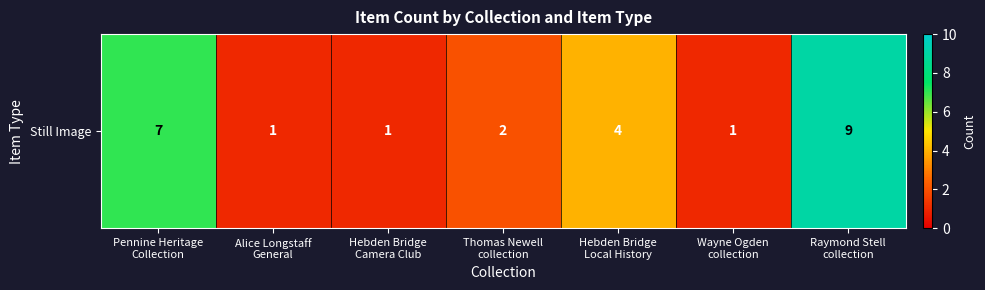

What is the change in value from Pennine Heritage
Collection to Wayne Ogden
collection?

-6